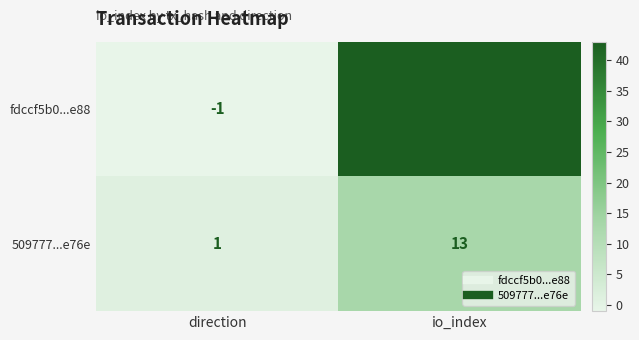

Reading left to right, list all the values displayed in this chart.

fdccf5b0...e88: direction=-1	io_index=43
509777...e76e: direction=1	io_index=13